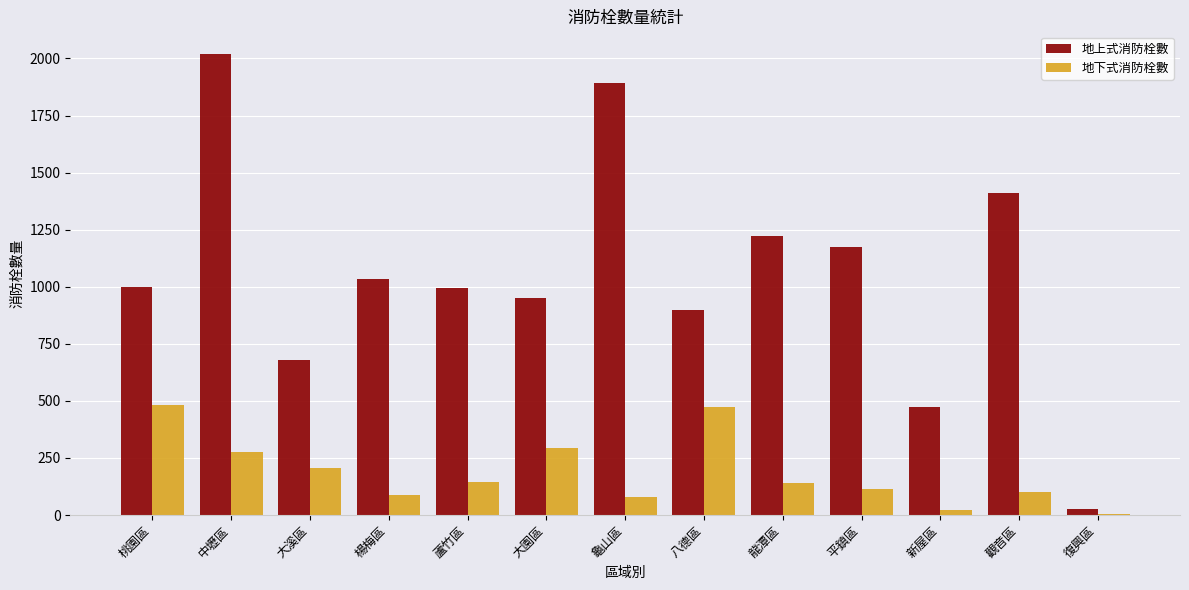

What is the sum of all 地上式消防栓數 values?

13771